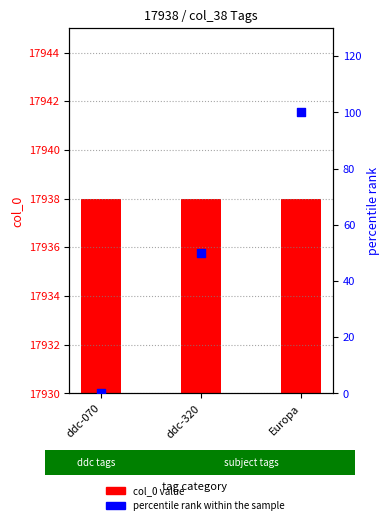

Which series reaches the minimum Y coordinate?

percentile rank within the sample